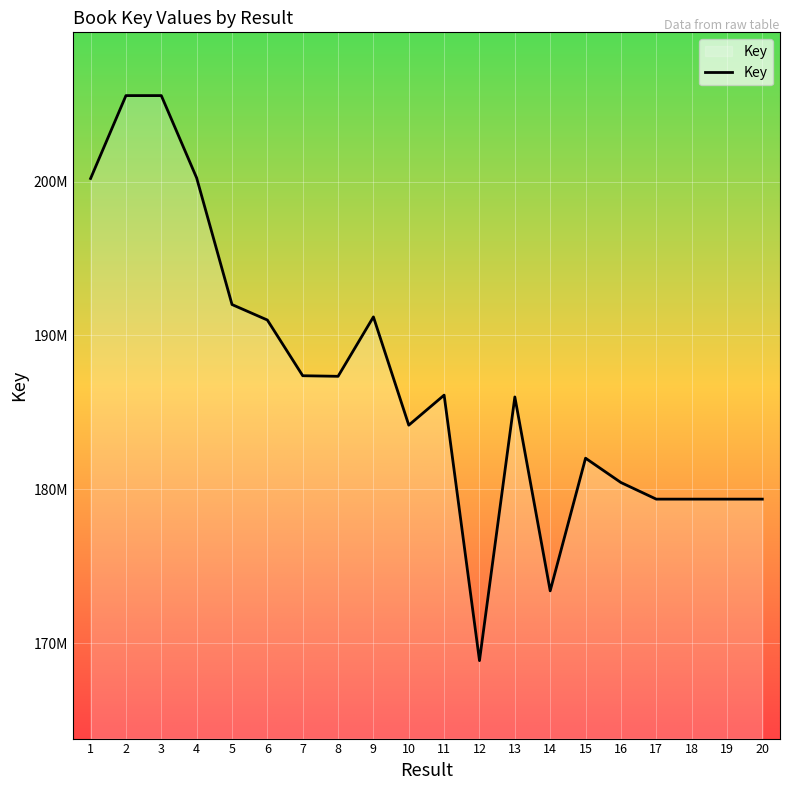

List the labels in order of value, smallest first.

12, 14, 20, 19, 17, 18, 16, 15, 10, 13, 11, 8, 7, 6, 9, 5, 1, 4, 2, 3